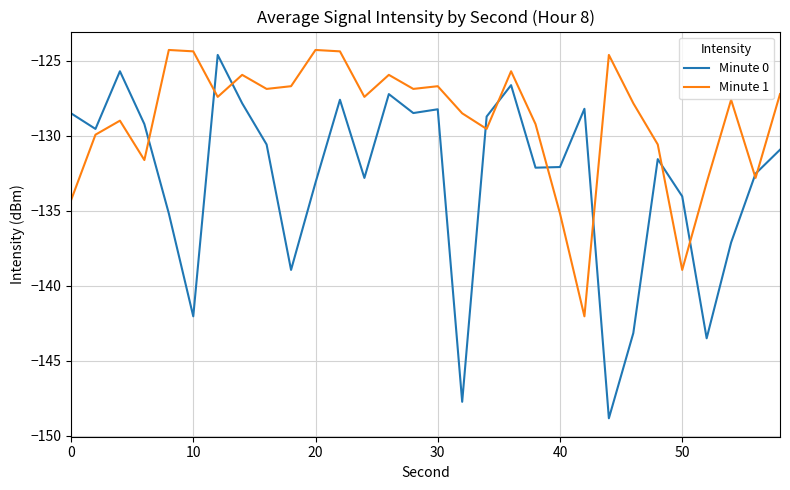

Which series ends up on top after the final intersection of Minute 0 and Minute 1?

Minute 1